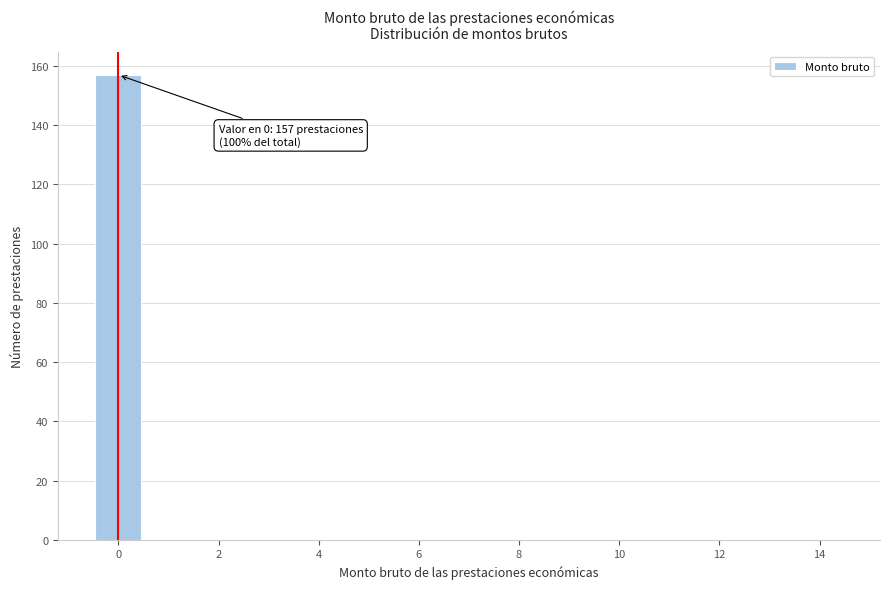

Which range on the x-axis has the tallest bar?

-0.5 to 0.5